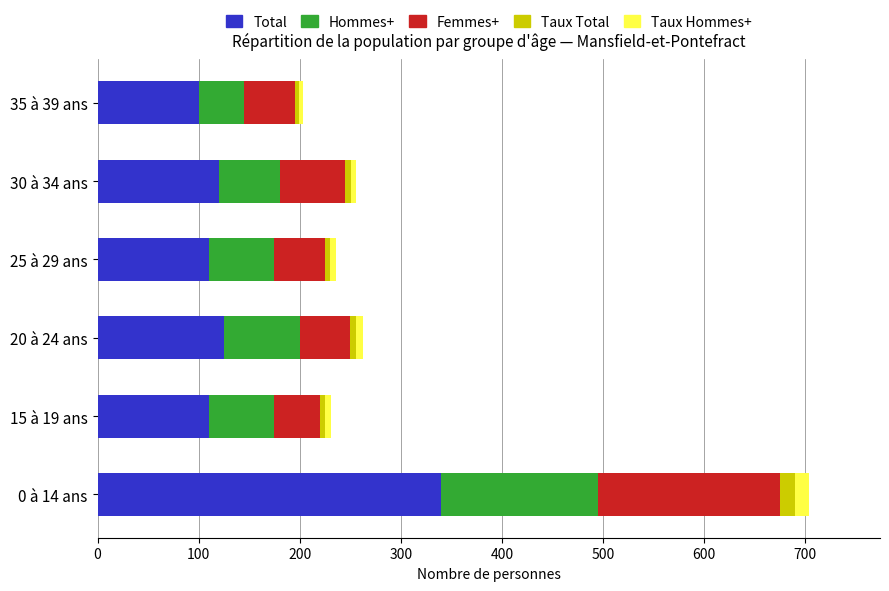

What is the sum of all Total values?

905.0